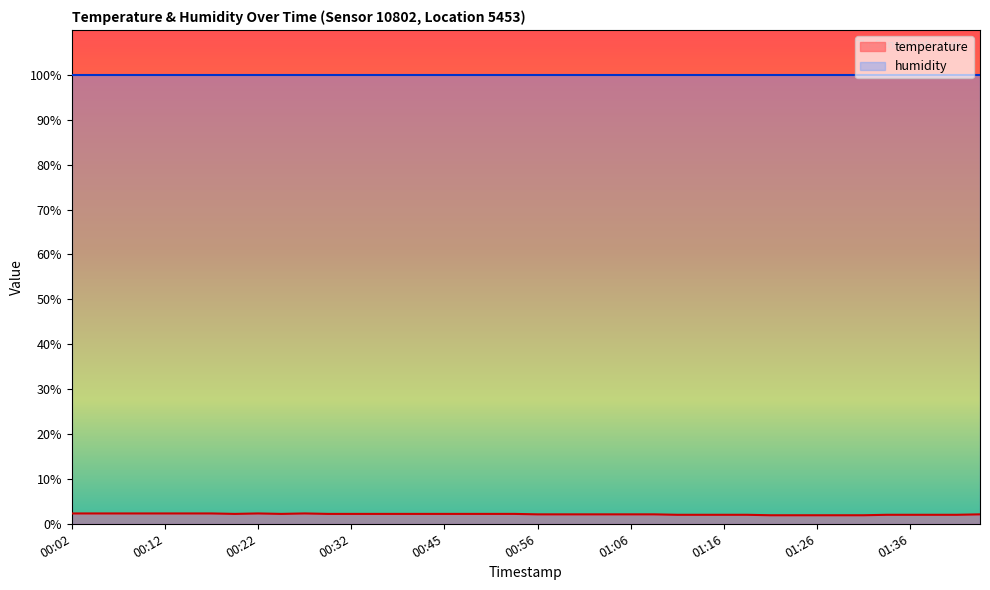

At 01:36, list the series in order from largest to smallest.

humidity, temperature